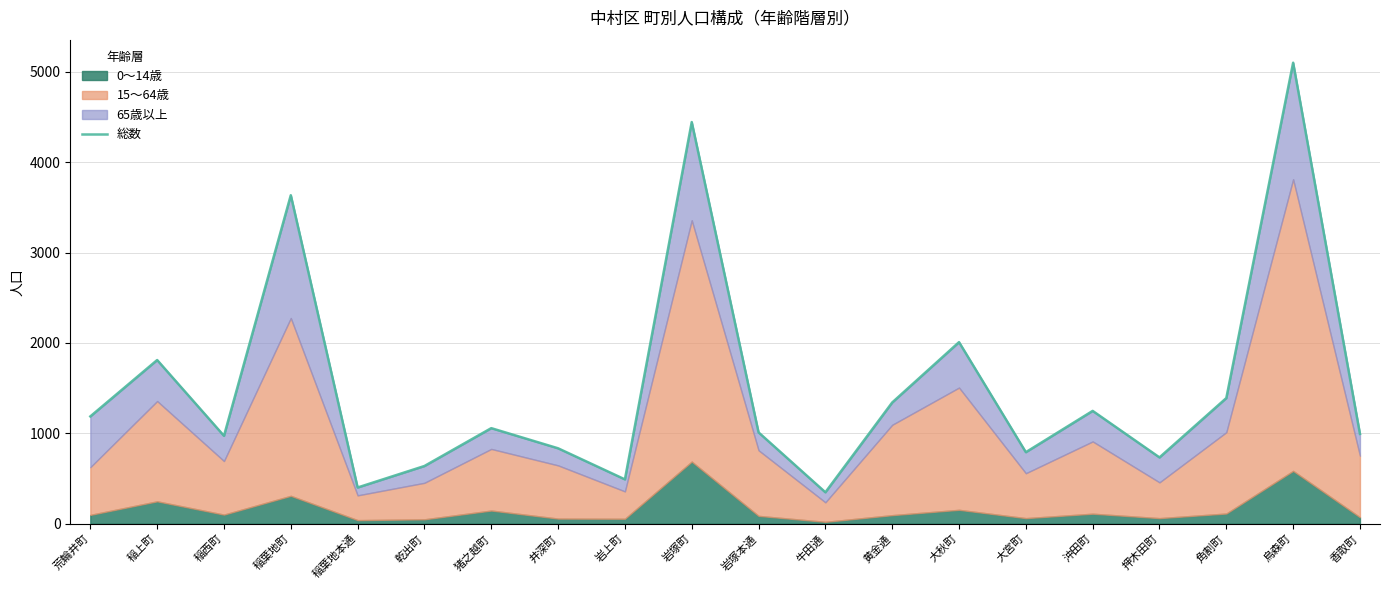

Reading right to left, what are all the values shown in this chart?

香取町=993	烏森町=5102	角割町=1390	押木田町=733	沖田町=1248	大宮町=791	大秋町=2009	黄金通=1341	牛田通=347	岩塚本通=1010	岩塚町=4445	岩上町=490	井深町=834	猪之越町=1057	乾出町=638	稲葉地本通=400	稲葉地町=3635	稲西町=972	稲上町=1811	荒輪井町=1187